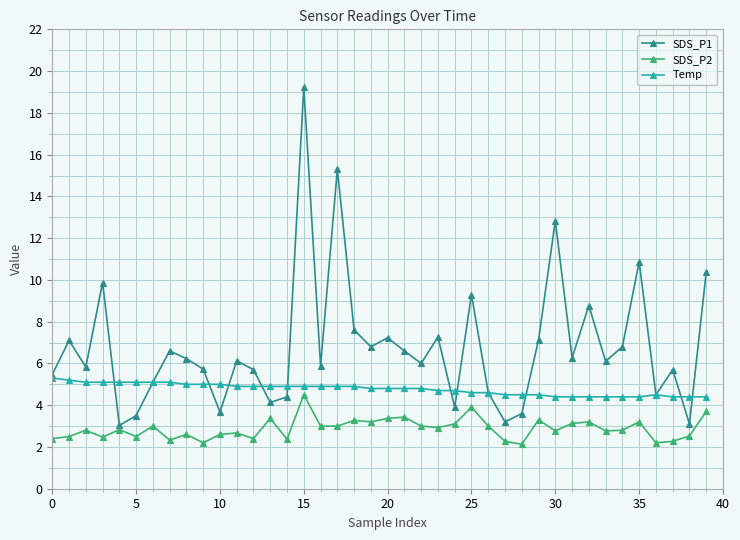

Which series ends up on top after the final intersection of SDS_P1 and Temp?

SDS_P1